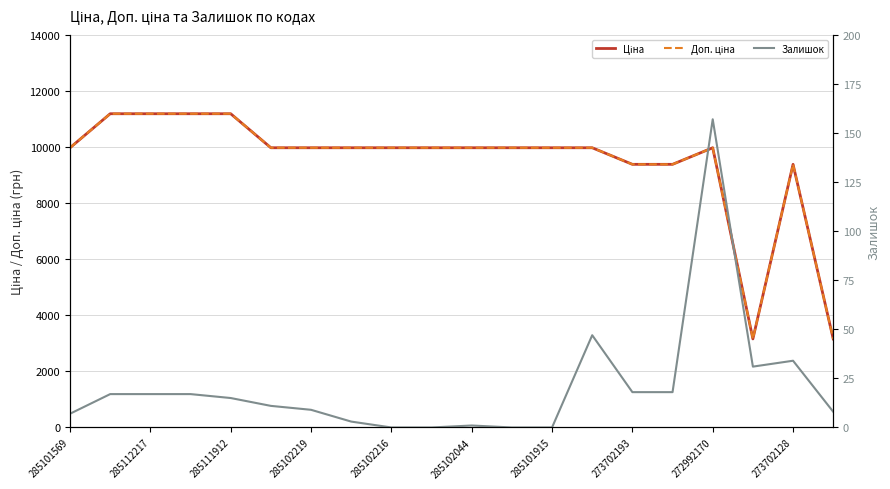

Rank the series by their maximum value, from lowest to highest.

Залишок, Ціна, Доп. ціна